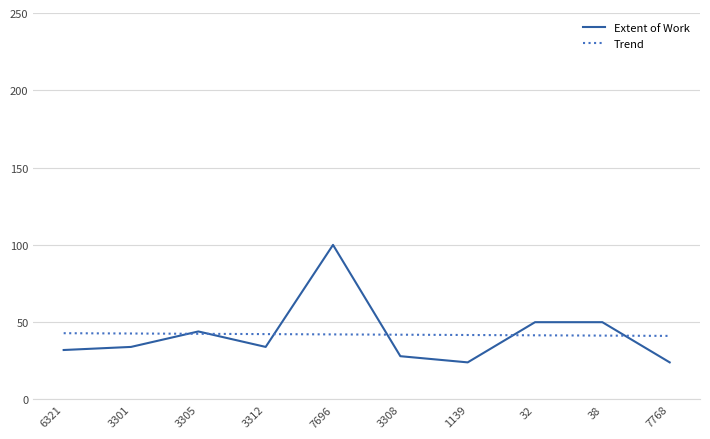

Is the value of Trend at 3312 greater than the value of Extent of Work at 3312?

Yes